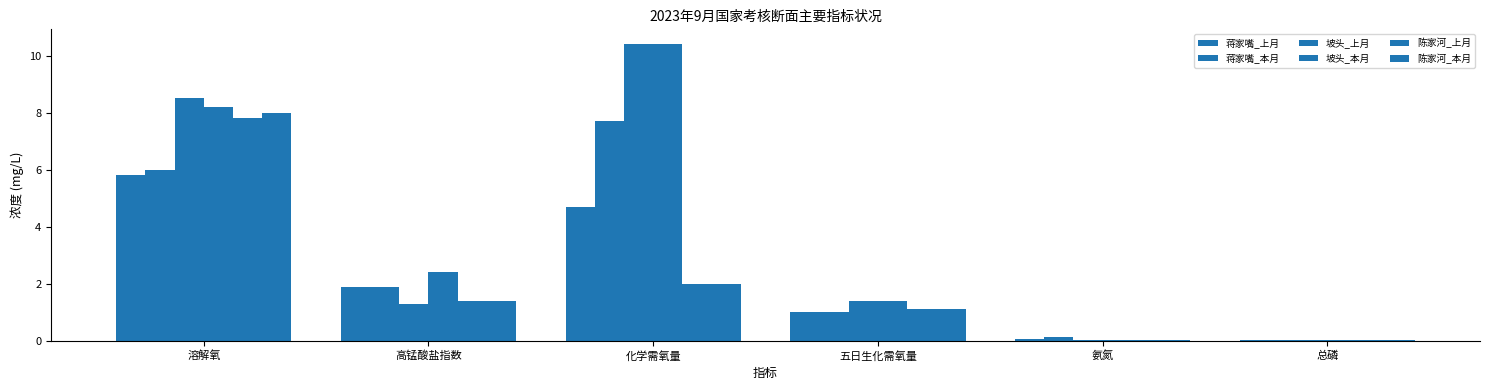

Which series has the widest spread of values?

坡头_上月